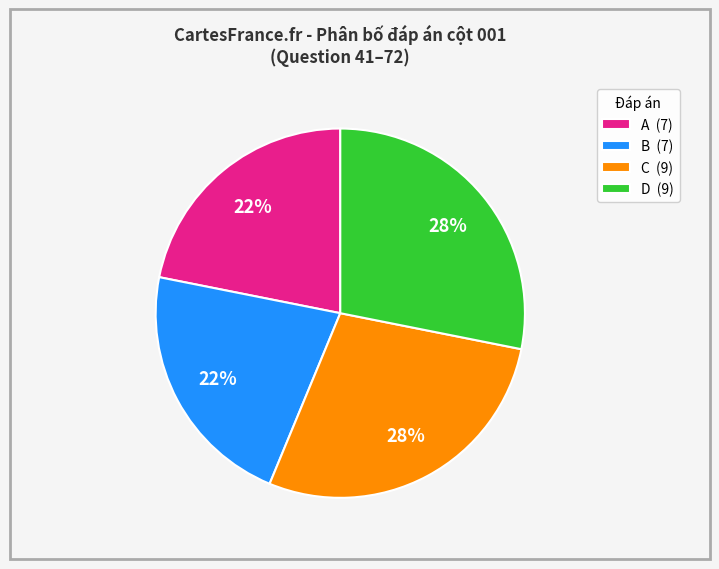

How many slices are in this pie chart?

4